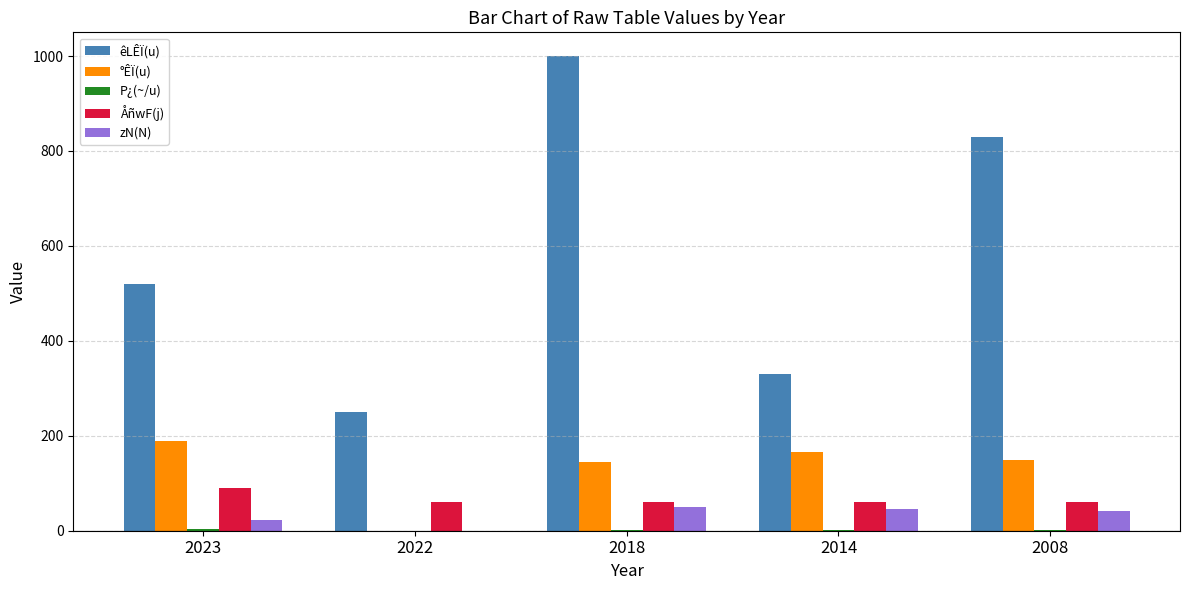

What is the average value of the êLÊÏ(u) series?

586.0